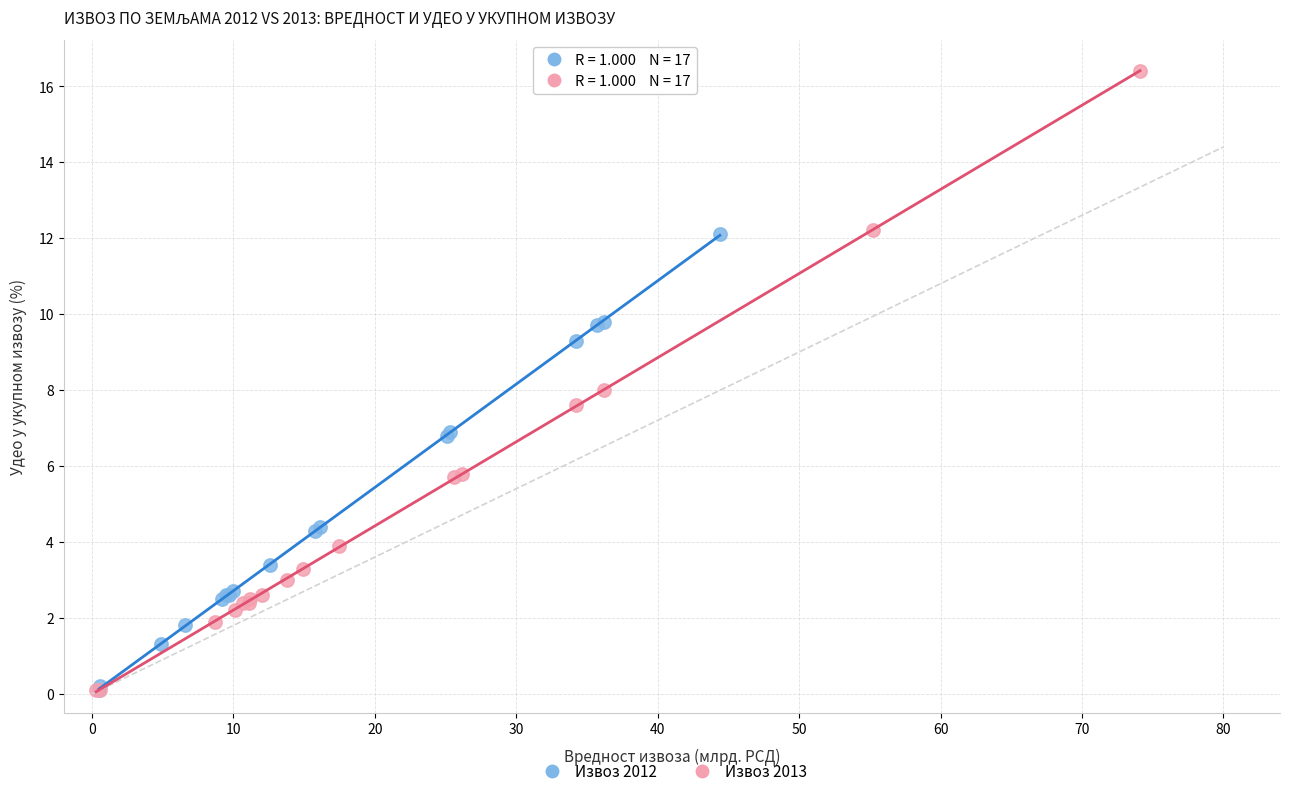

What are all the series names shown in the legend?

Извоз 2012, Извоз 2013